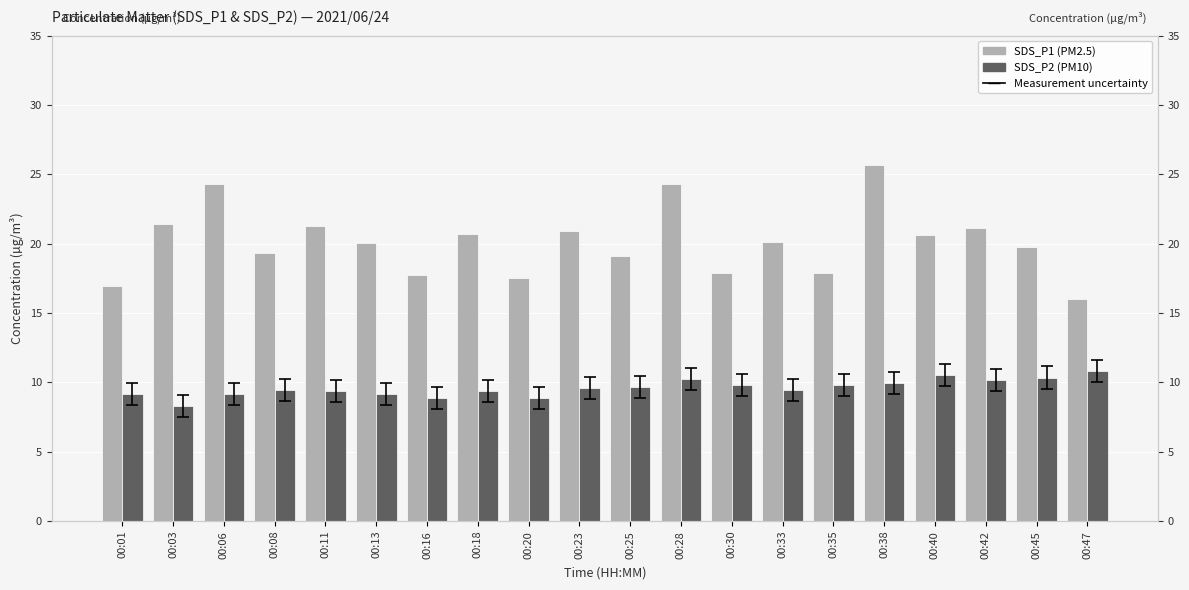

Reading right to left, what are all the values shown in this chart?

SDS_P1: 00:47=16.0	00:45=19.8	00:42=21.1	00:40=20.6	00:38=25.6	00:35=17.9	00:33=20.1	00:30=17.9	00:28=24.3	00:25=19.1	00:23=20.9	00:20=17.5	00:18=20.7	00:16=17.7	00:13=20.0	00:11=21.2	00:08=19.3	00:06=24.3	00:03=21.4	00:01=17.0
SDS_P2: 00:47=10.8	00:45=10.3	00:42=10.2	00:40=10.6	00:38=10.0	00:35=9.8	00:33=9.4	00:30=9.8	00:28=10.3	00:25=9.7	00:23=9.6	00:20=8.9	00:18=9.3	00:16=8.9	00:13=9.2	00:11=9.4	00:08=9.4	00:06=9.2	00:03=8.3	00:01=9.2